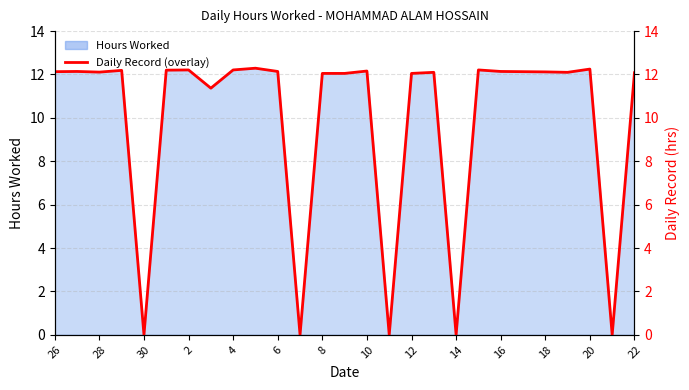

True or false: there are more than 1 points higher than both neighbors.

True